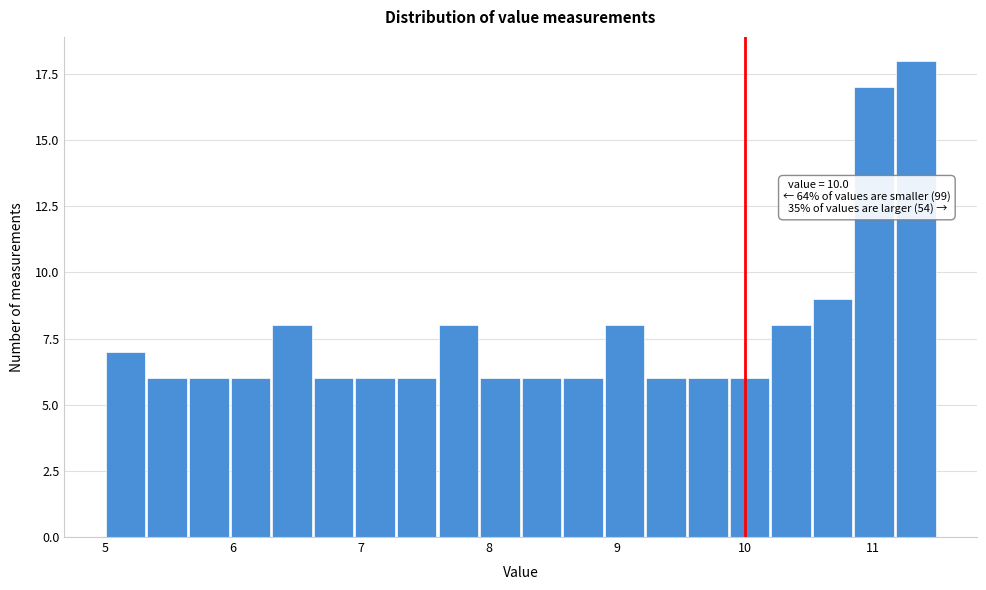

Around what value on the x-axis is the tallest bar? Give the approximate position of its centre, as read against the axis.

11.3